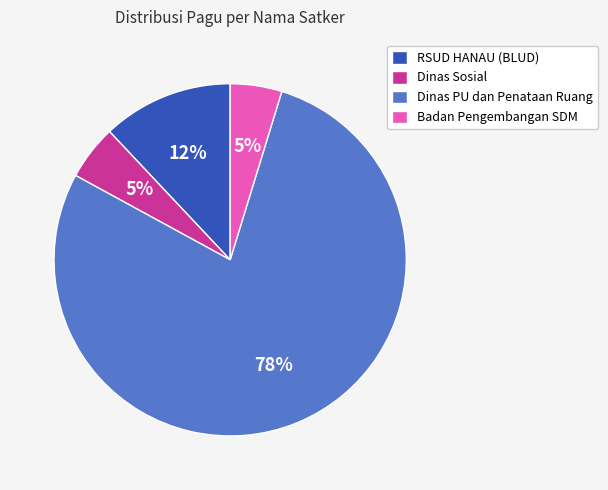

Do RSUD HANAU (BLUD) and Badan Pengembangan SDM together represent more than half of the pie?

No